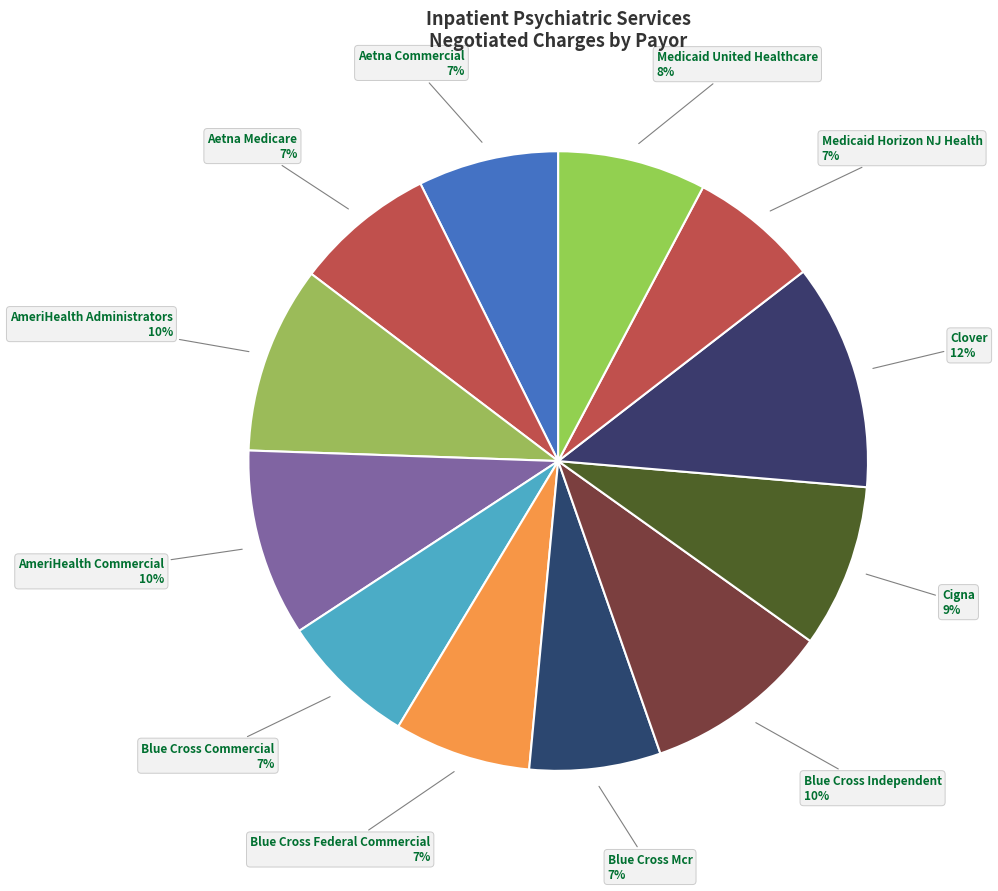

Rank the categories by value from lowest to highest.

Medicaid Horizon NJ Health, Blue Cross Mcr, Blue Cross Commercial, Blue Cross Federal Commercial, Aetna Commercial, Aetna Medicare, Medicaid United Healthcare, Cigna, AmeriHealth Administrators, AmeriHealth Commercial, Blue Cross Independent, Clover